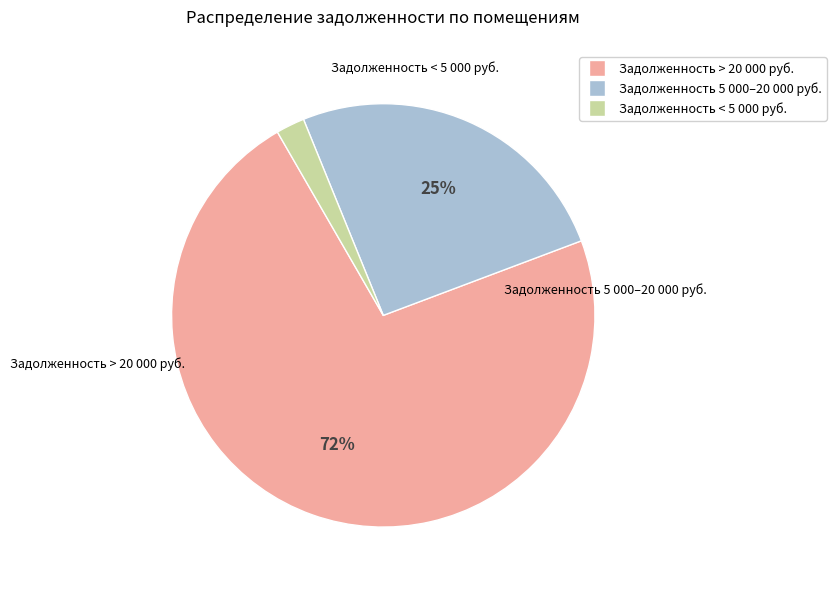

Is there any slice that represents more than half of the pie?

Yes